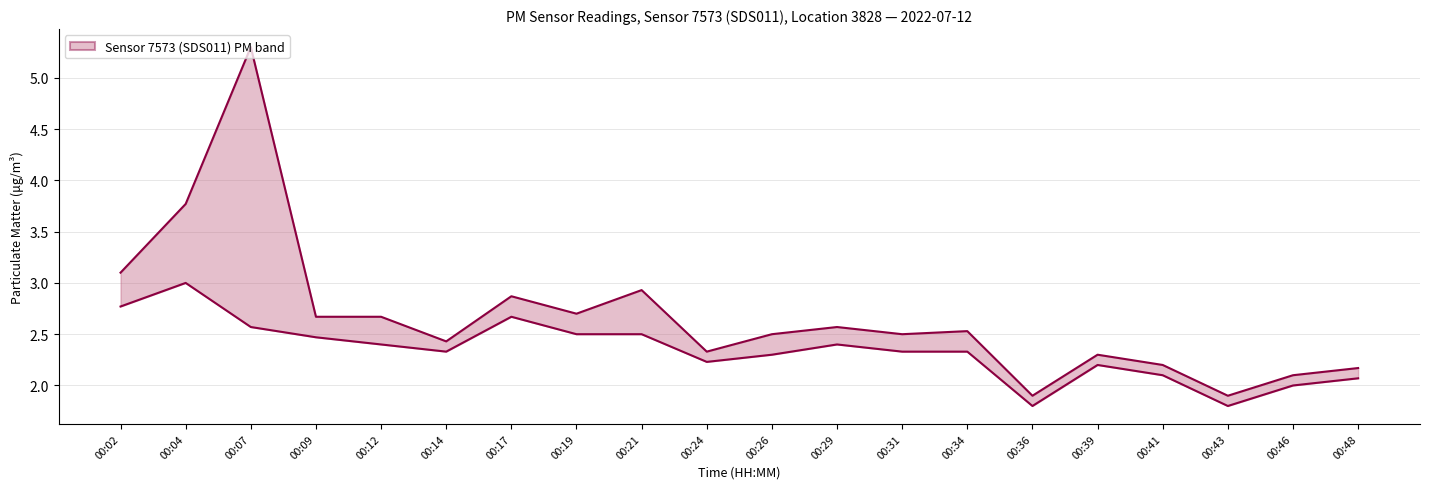

Where does the P1 (PM10) series first go above 2?

00:02